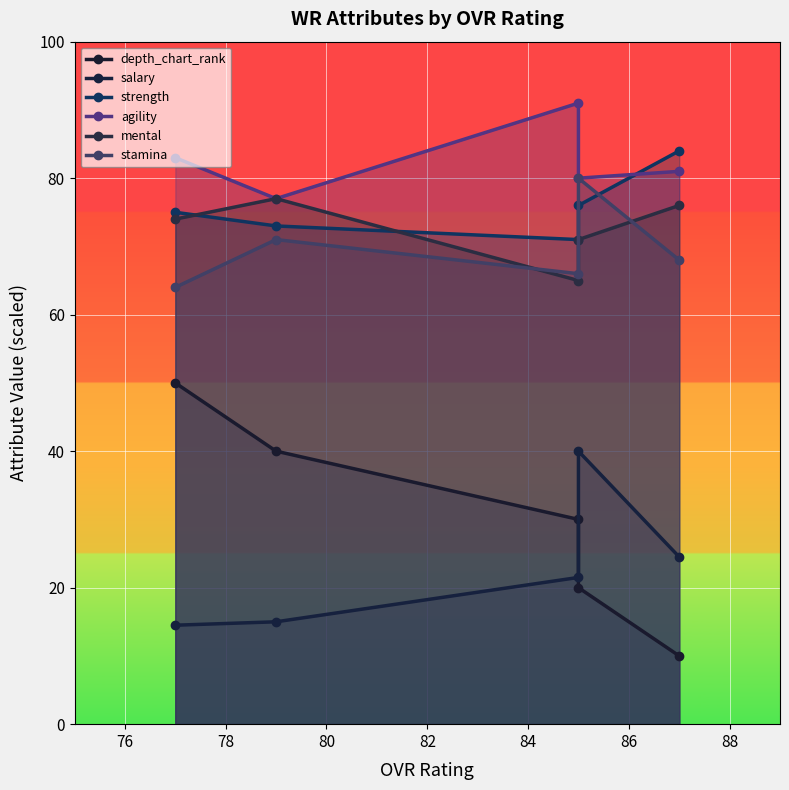

What is the maximum value shown in the chart?

91.0